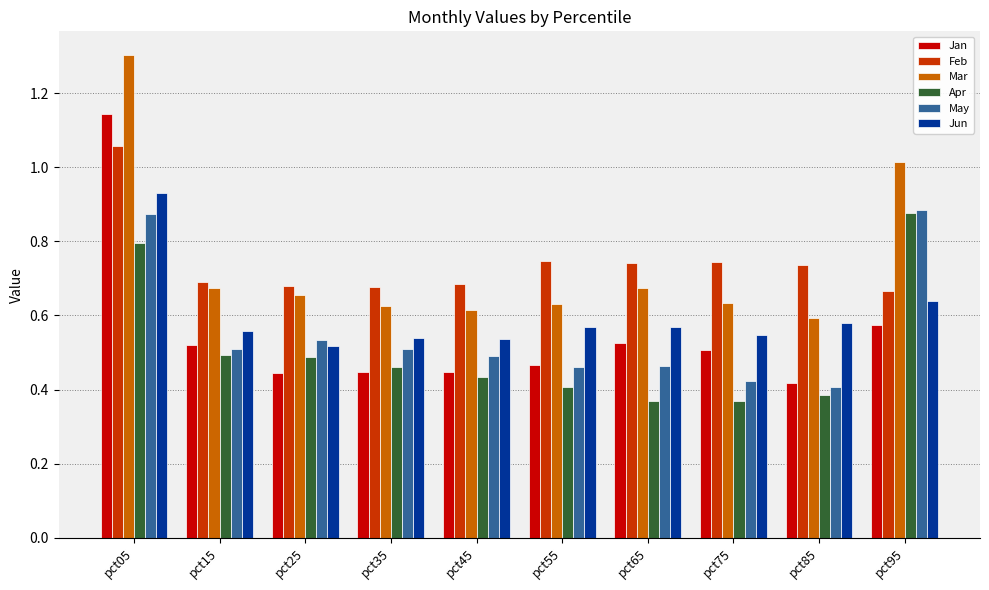

At which category is the sum across all series the highest?

pct05